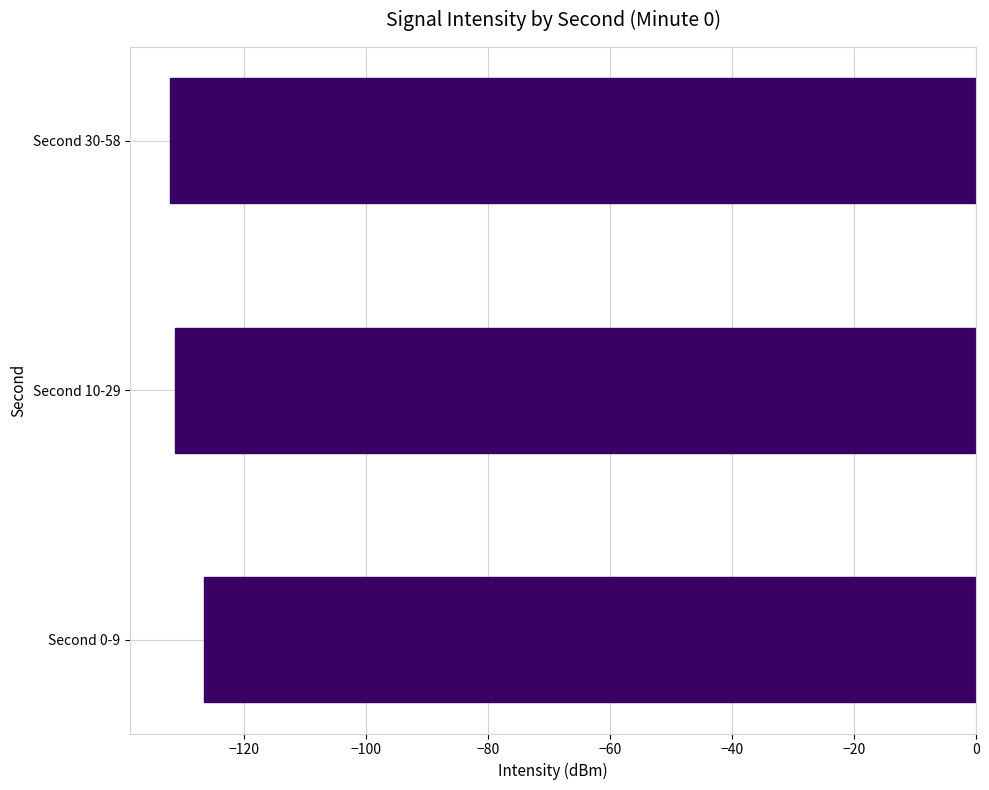

Which has a higher value, Second 10-29 or Second 0-9?

Second 0-9